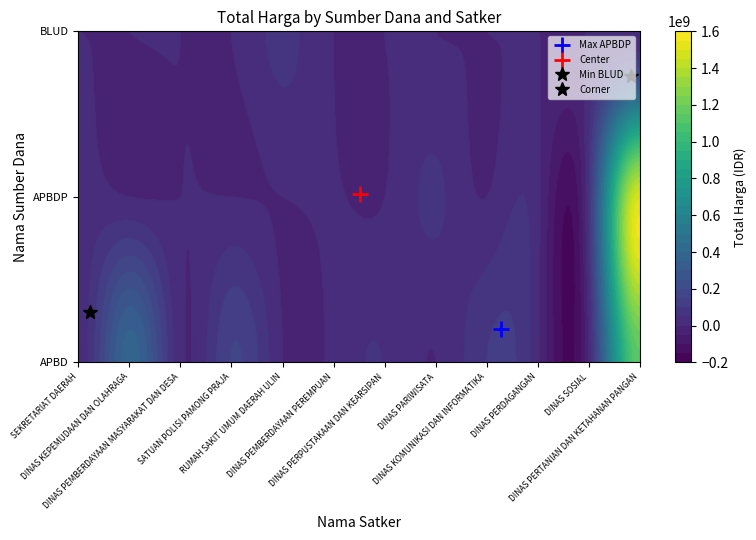

Where is APBD nearest to the value 195087500?

11